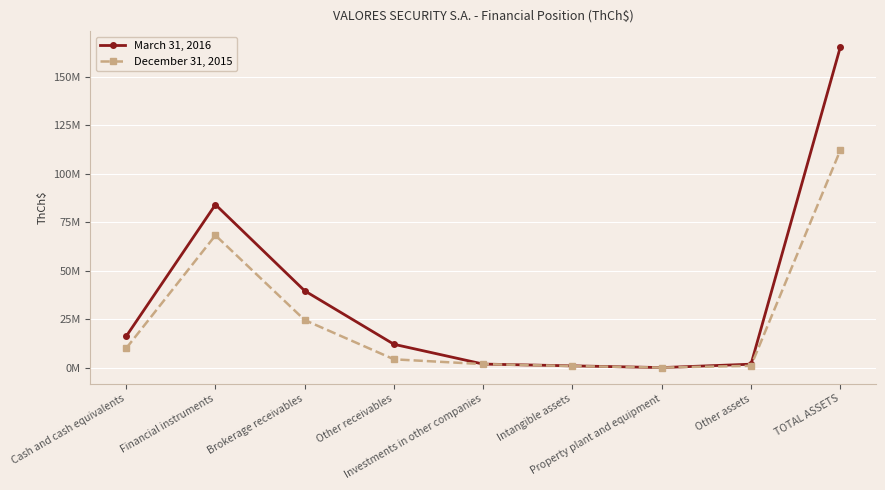

What is the highest value of the December 31, 2015 series?

112025063